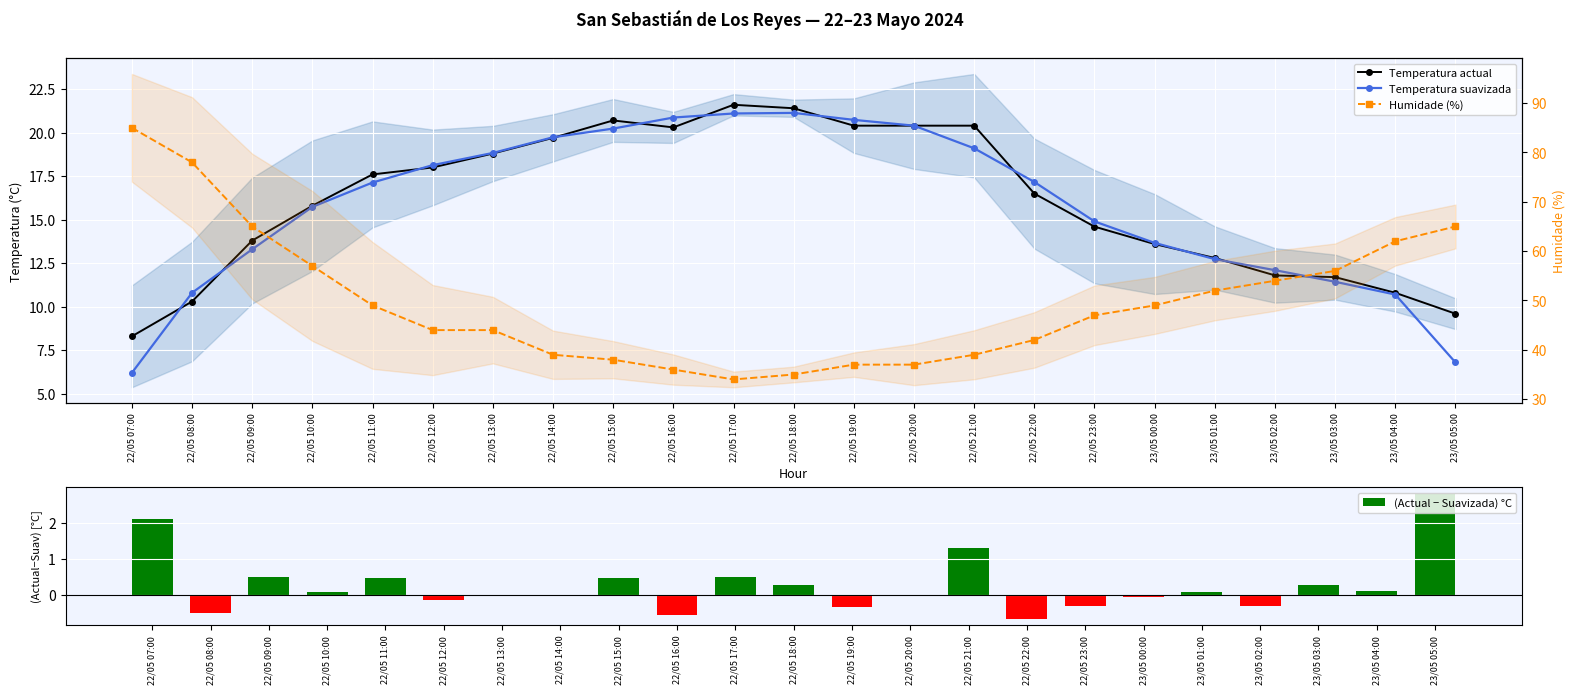

Does the chart contain any negative values?

Yes